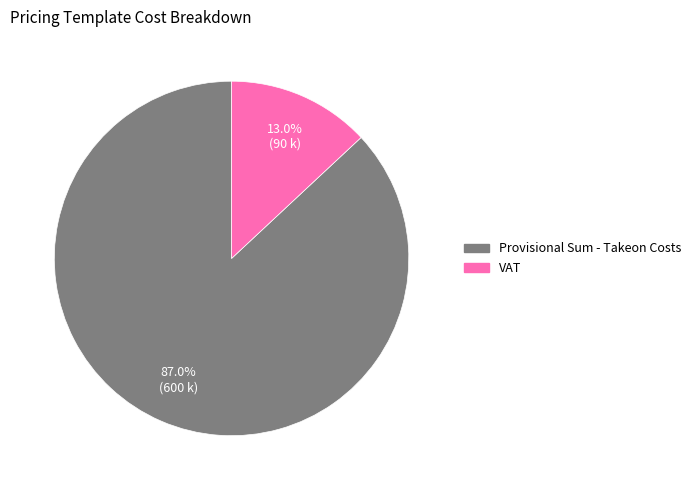

What percentage do Provisional Sum - Takeon Costs and VAT together represent?

100.0%